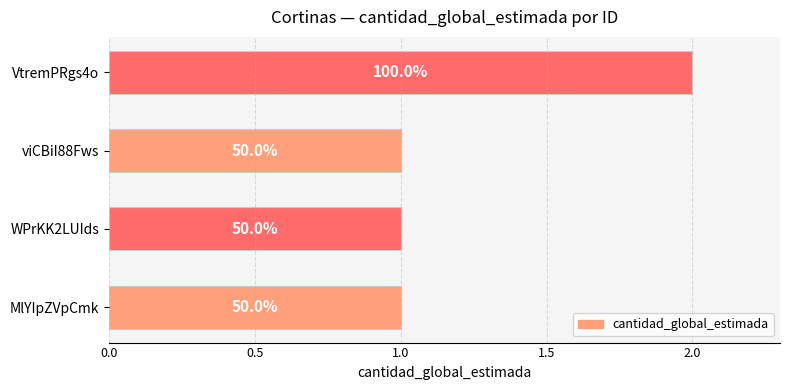

How many bars are there in total?

4